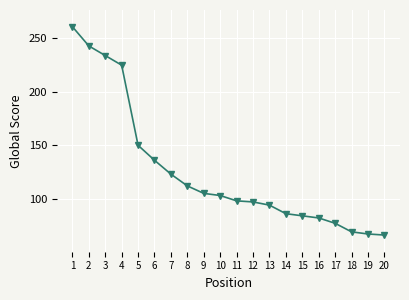

What is the sum of all values?

2512